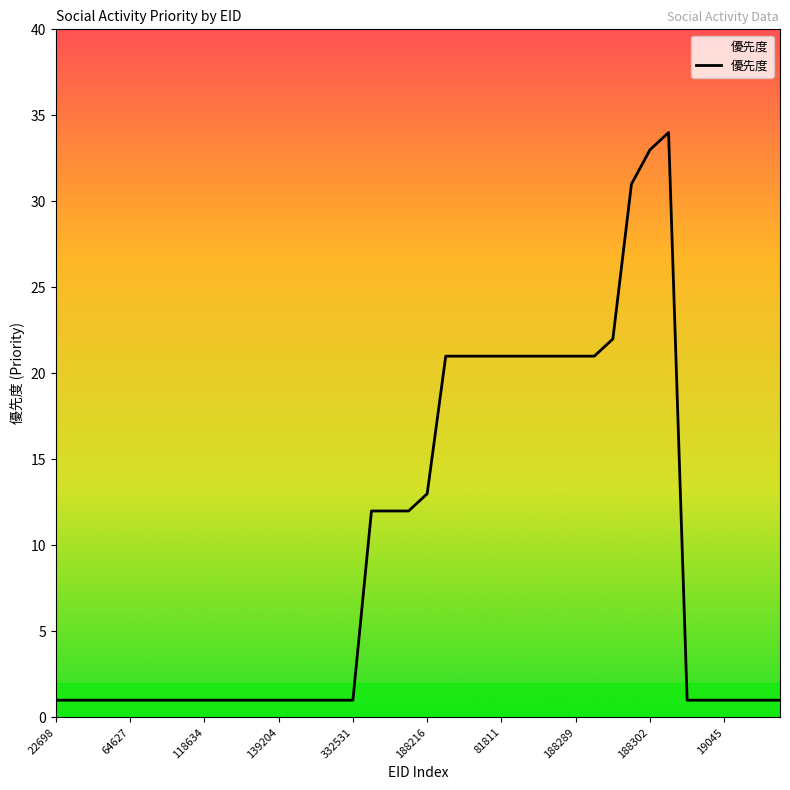

What is the maximum value shown in the chart?

34